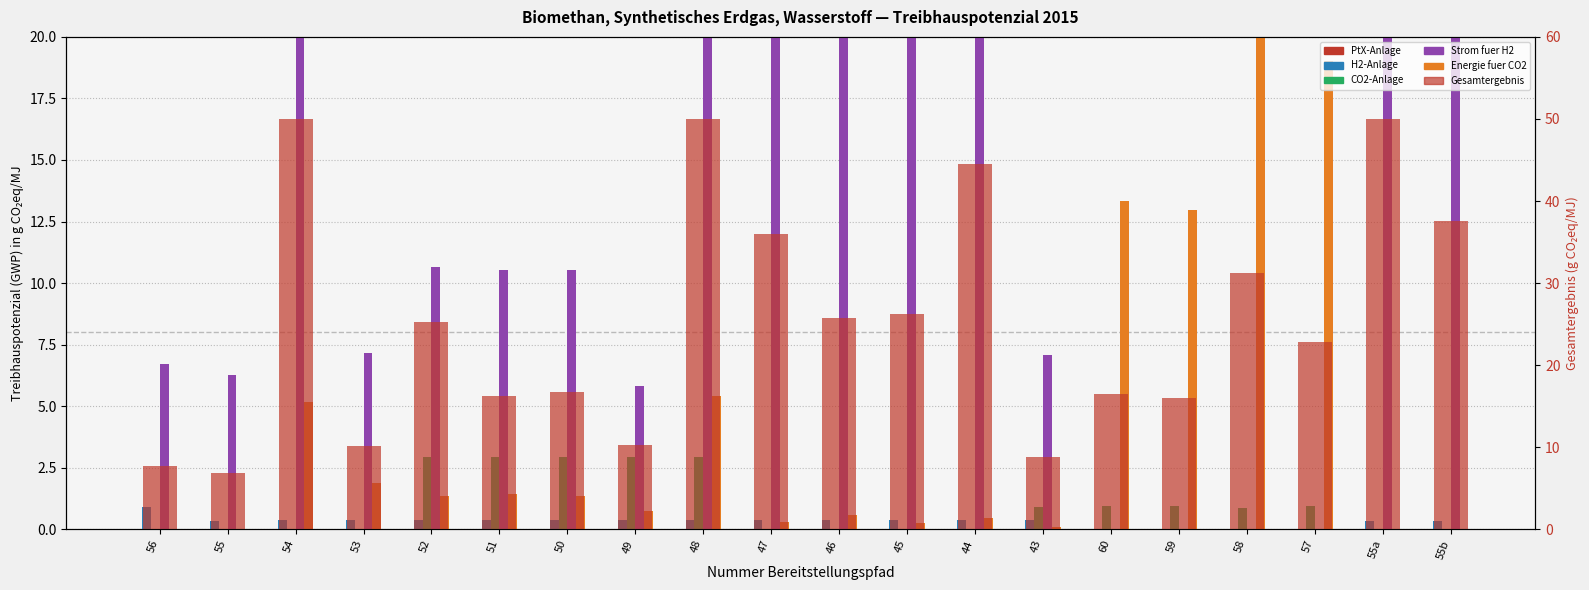

What is the difference between the second highest and second lowest values in the H2-Anlage series?

0.4